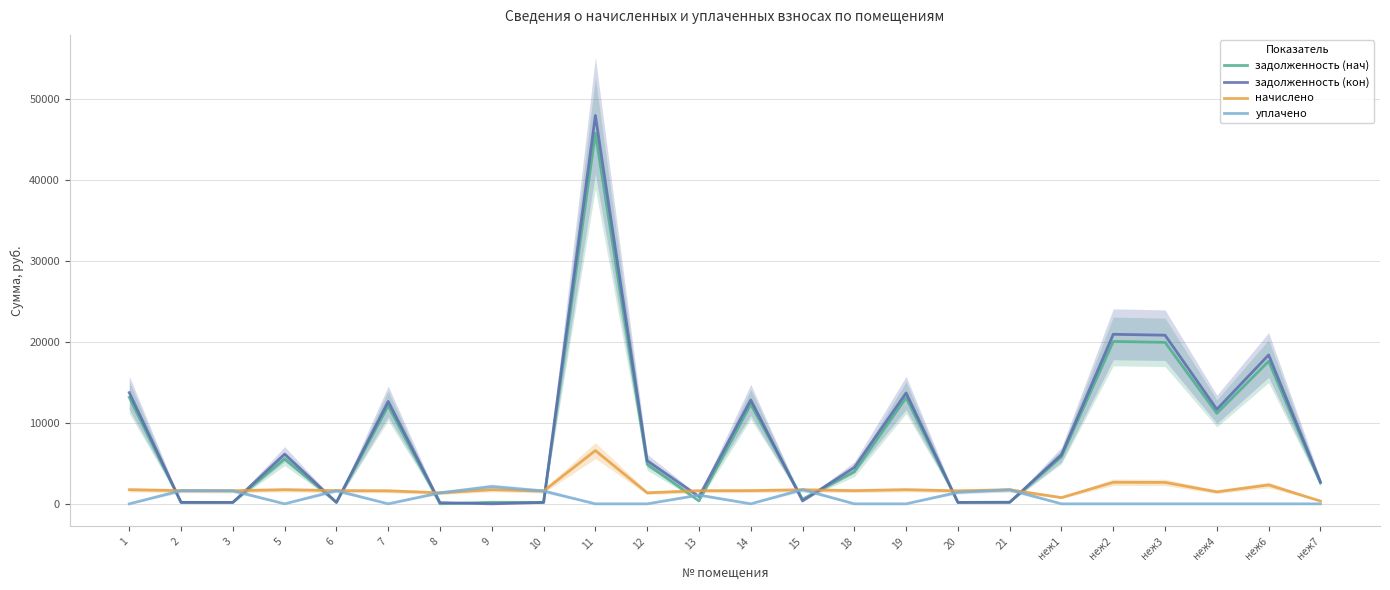

How many values in задолженность (нач) are above zero?

23